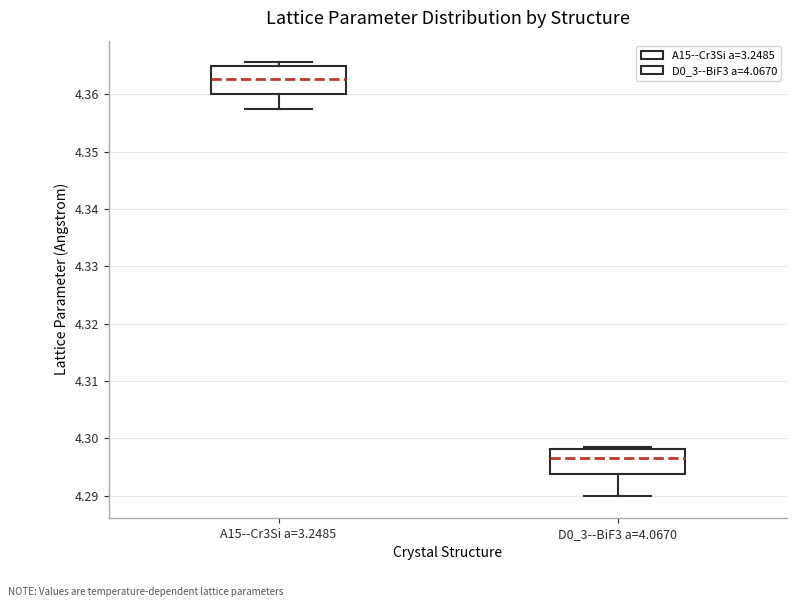

Reading left to right, read every box against the y-axis: the position of its median line, the range the box covers, and the ends of its whiskers. The values are not printed on the chart, so give them approximately, as read against the axis.

A15--Cr3Si a=3.2485: median 4.363, box 4.360 to 4.365, whiskers 4.357 to 4.366
D0_3--BiF3 a=4.0670: median 4.297, box 4.294 to 4.298, whiskers 4.290 to 4.298